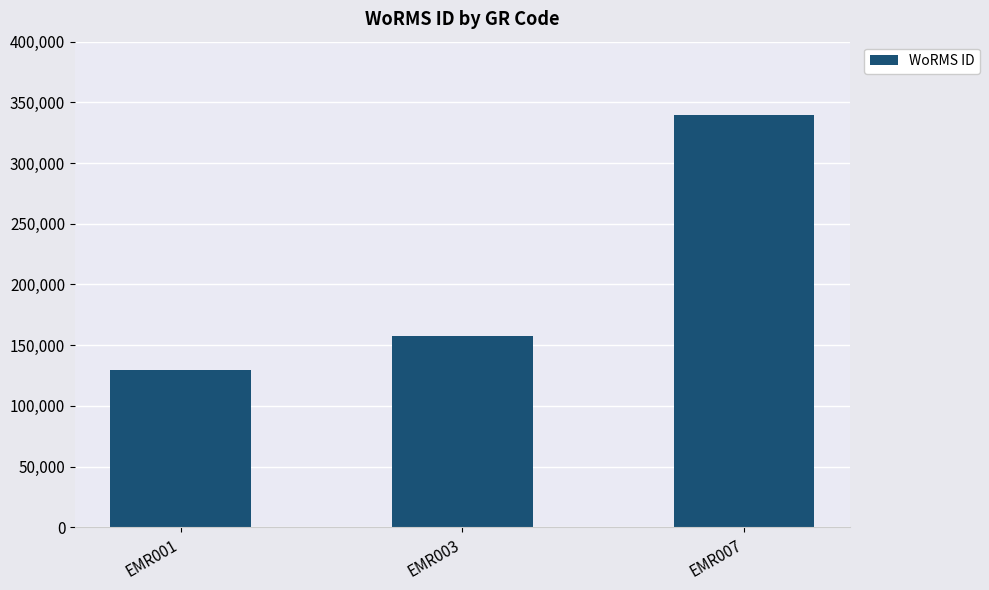

Reading left to right, list all the values displayed in this chart.

129840	157392	339374